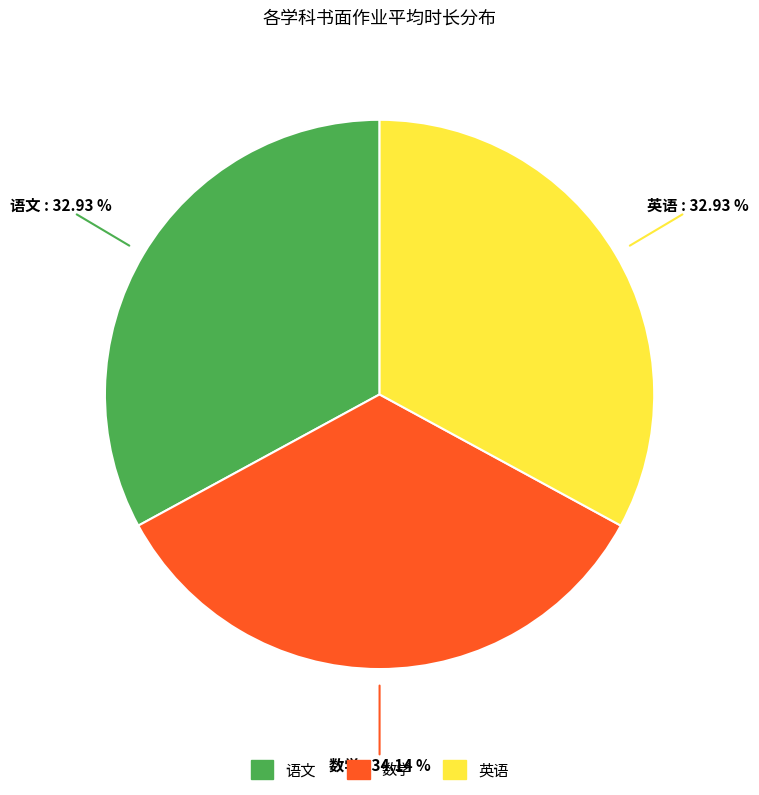

How many slices are in this pie chart?

3